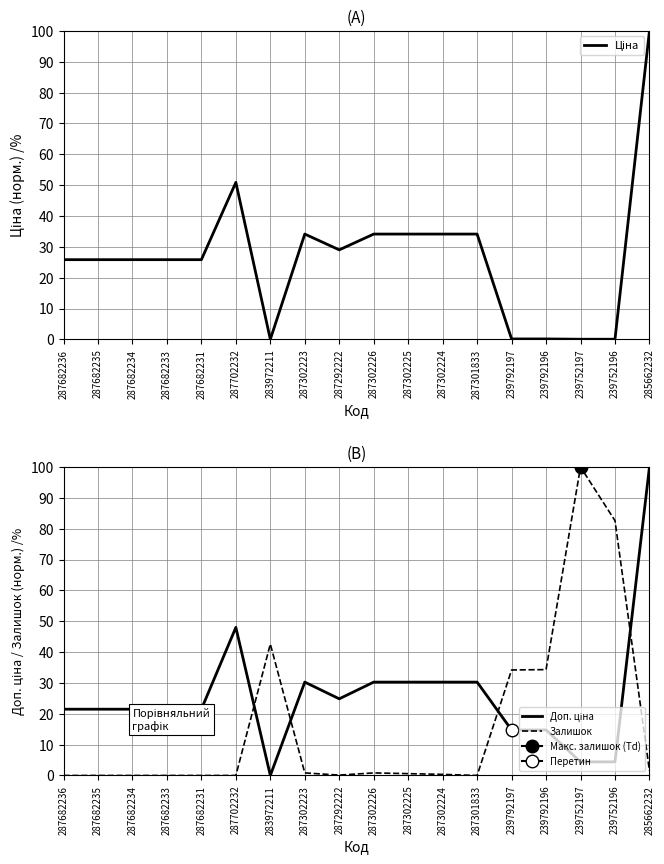

Where is Залишок nearest to the value 50?

283972211